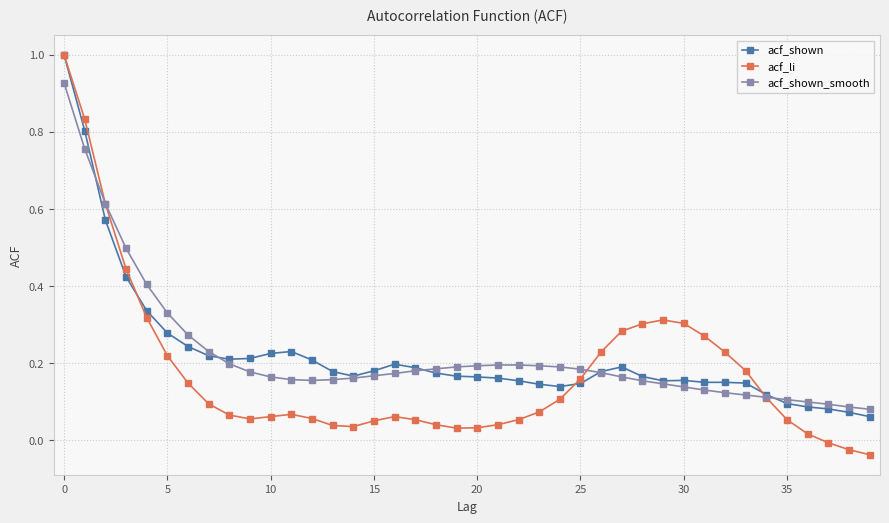

True or false: acf_shown and acf_shown_smooth cross at least once.

True